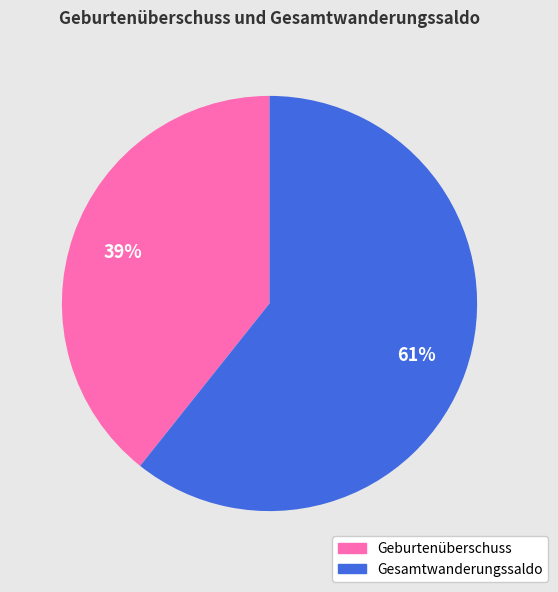

To the nearest percent, what is the average slice percentage?

50%